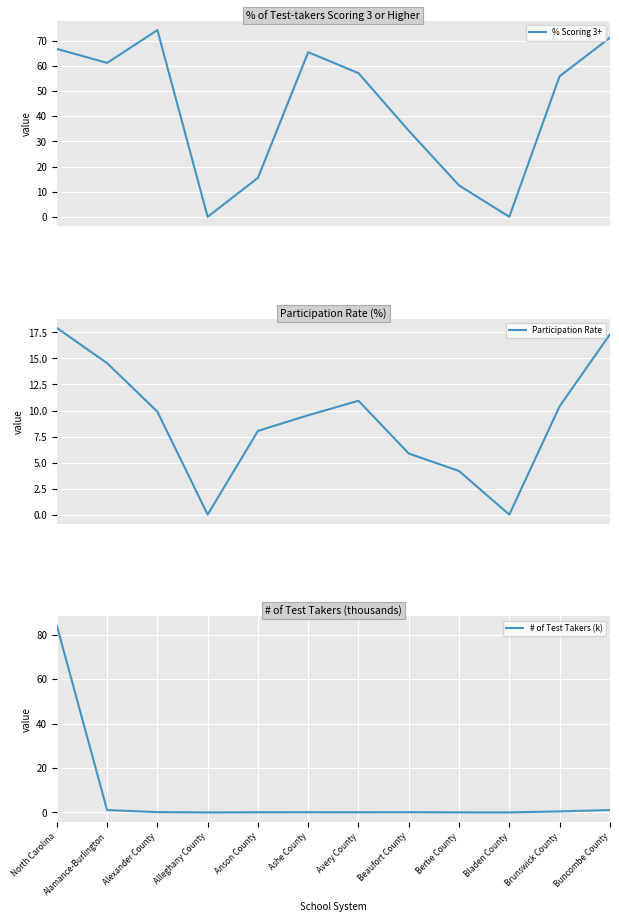

At which category is the sum across all series the highest?

North Carolina